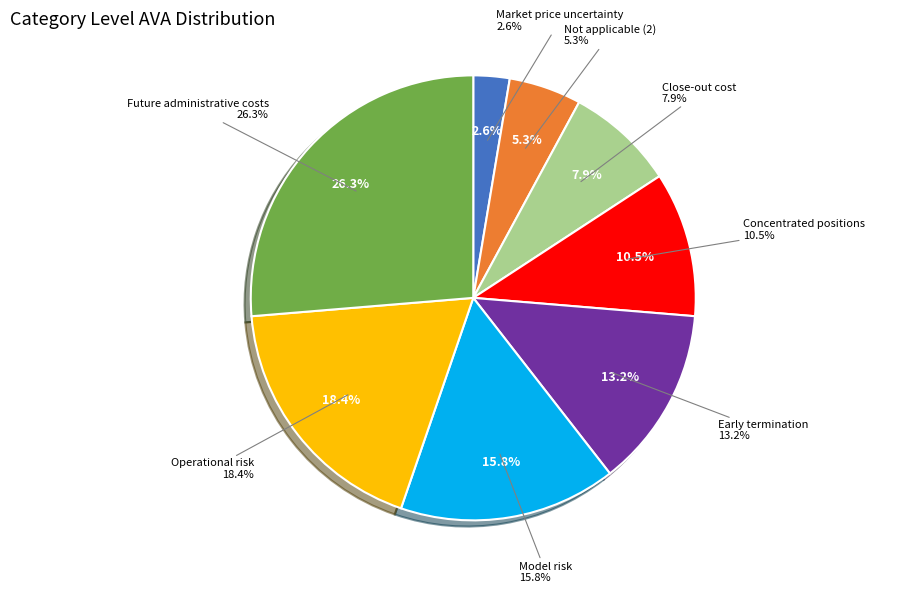

Does Early termination account for over 50% of the chart?

No